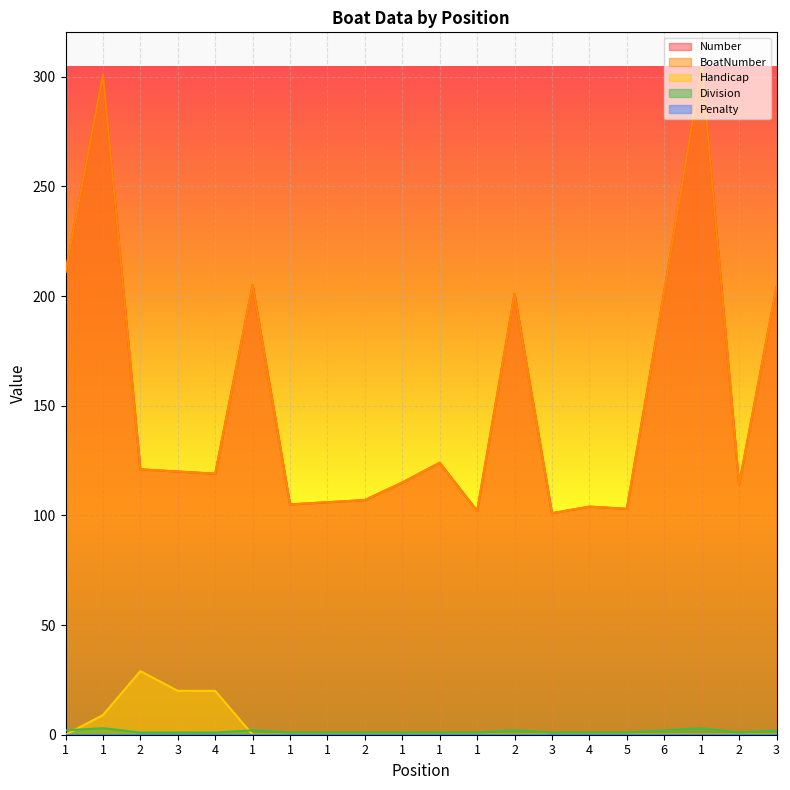

At how many categories does at least one series exceed 141?

7